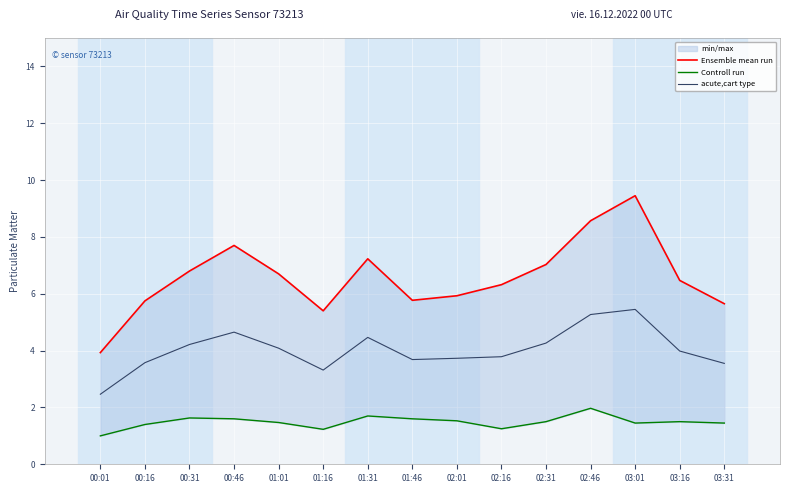

At which category does acute,cart type reach its first local peak?

00:46